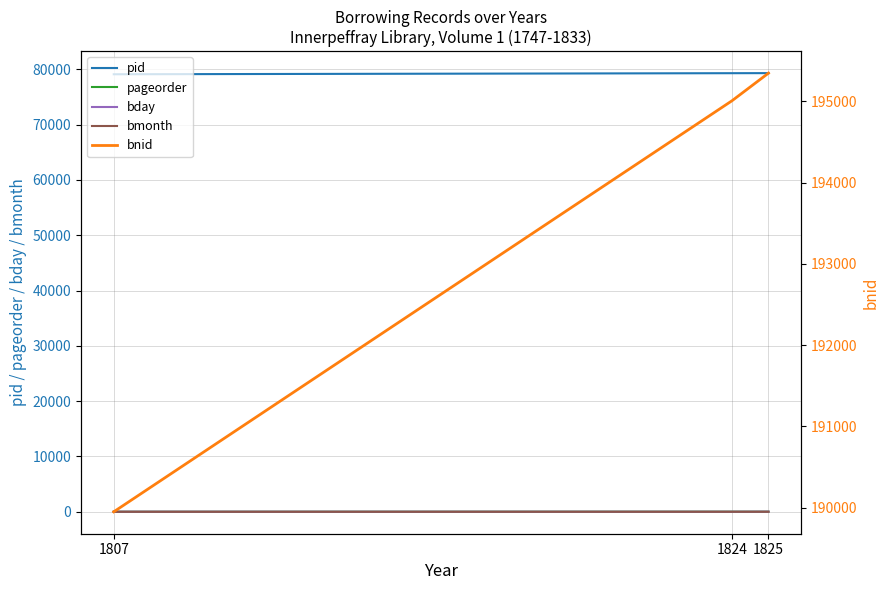

Is the value of bday at 1825 greater than the value of pageorder at 1824?

Yes